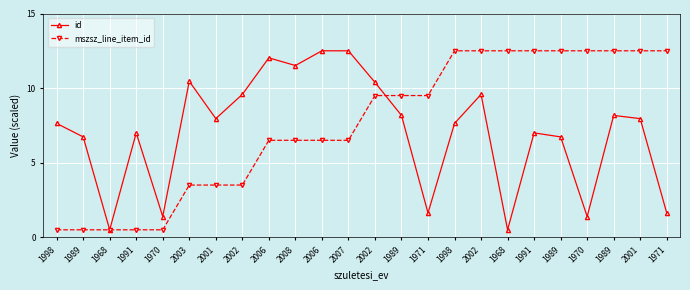

What is the label of the 2nd point from the right?

2001